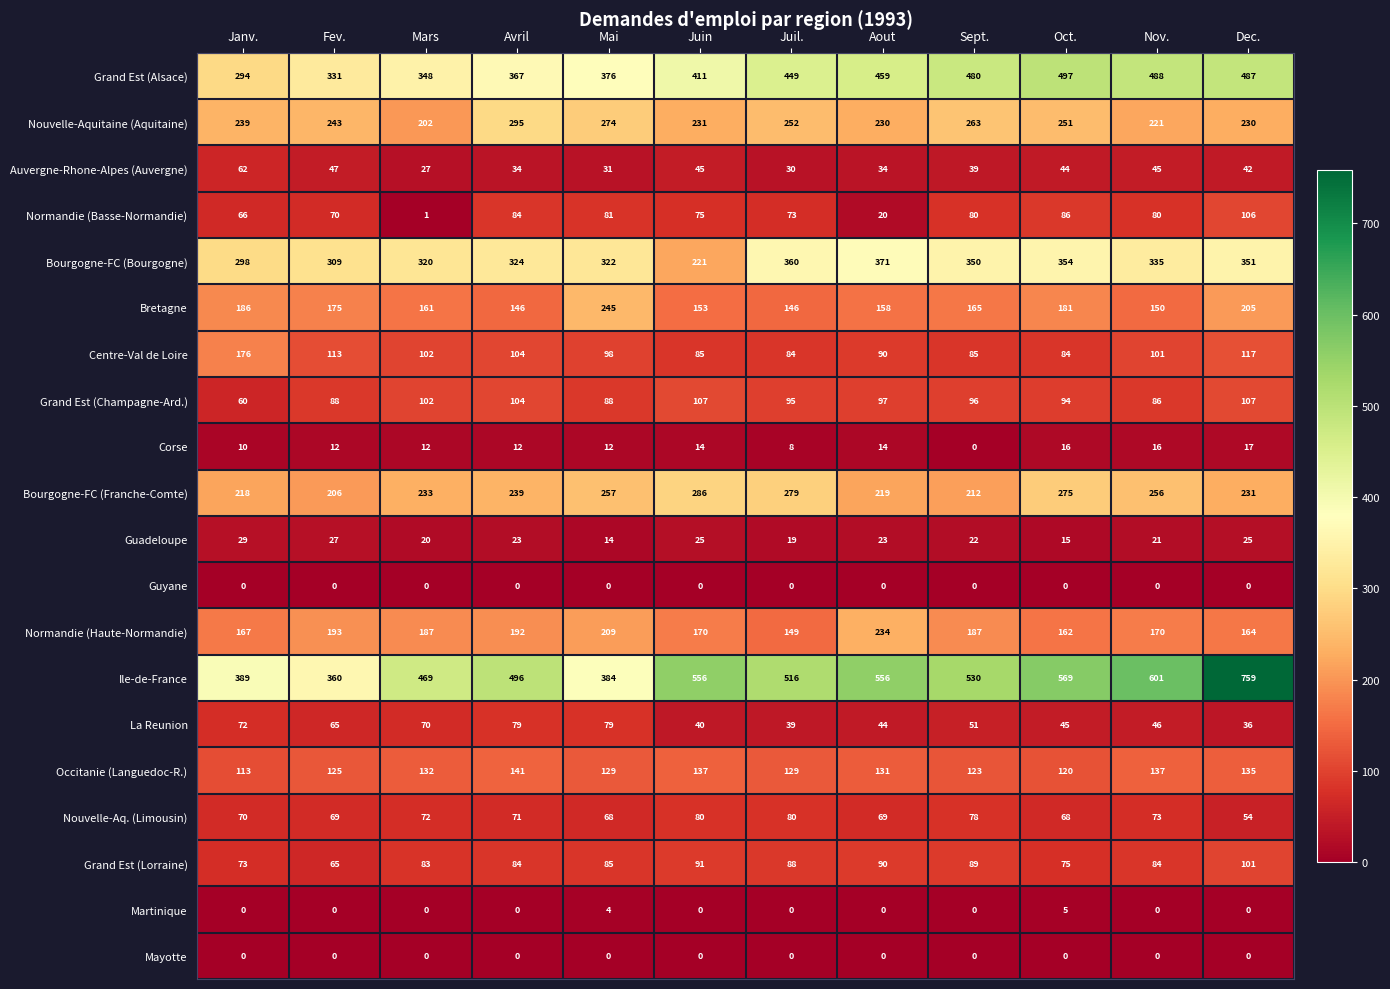

Which series changed the most between Janv. and Oct.?

Grand Est (Alsace)